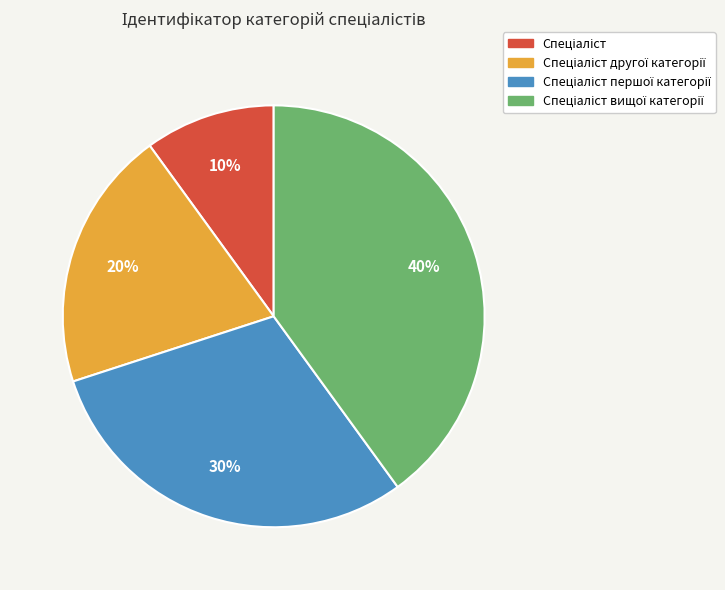

Does any single category account for the majority?

No